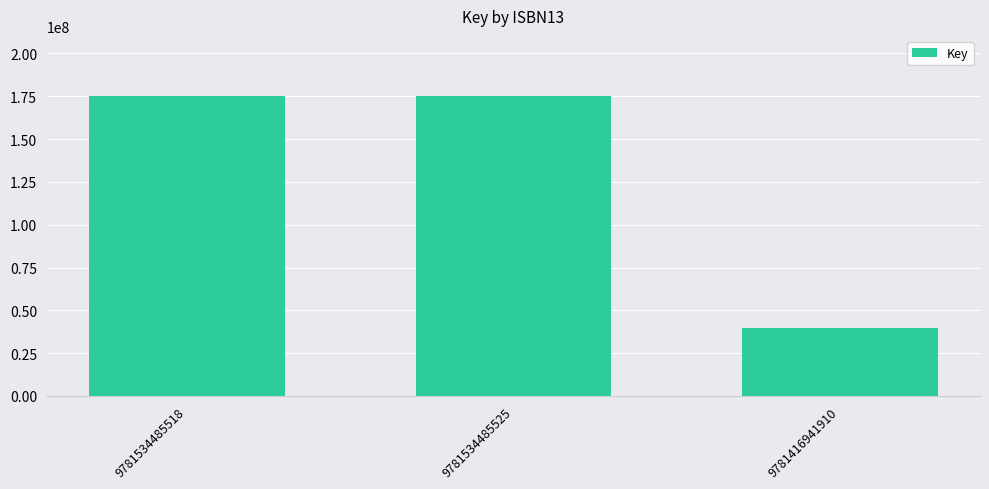

How many distinct data groups are displayed?

1